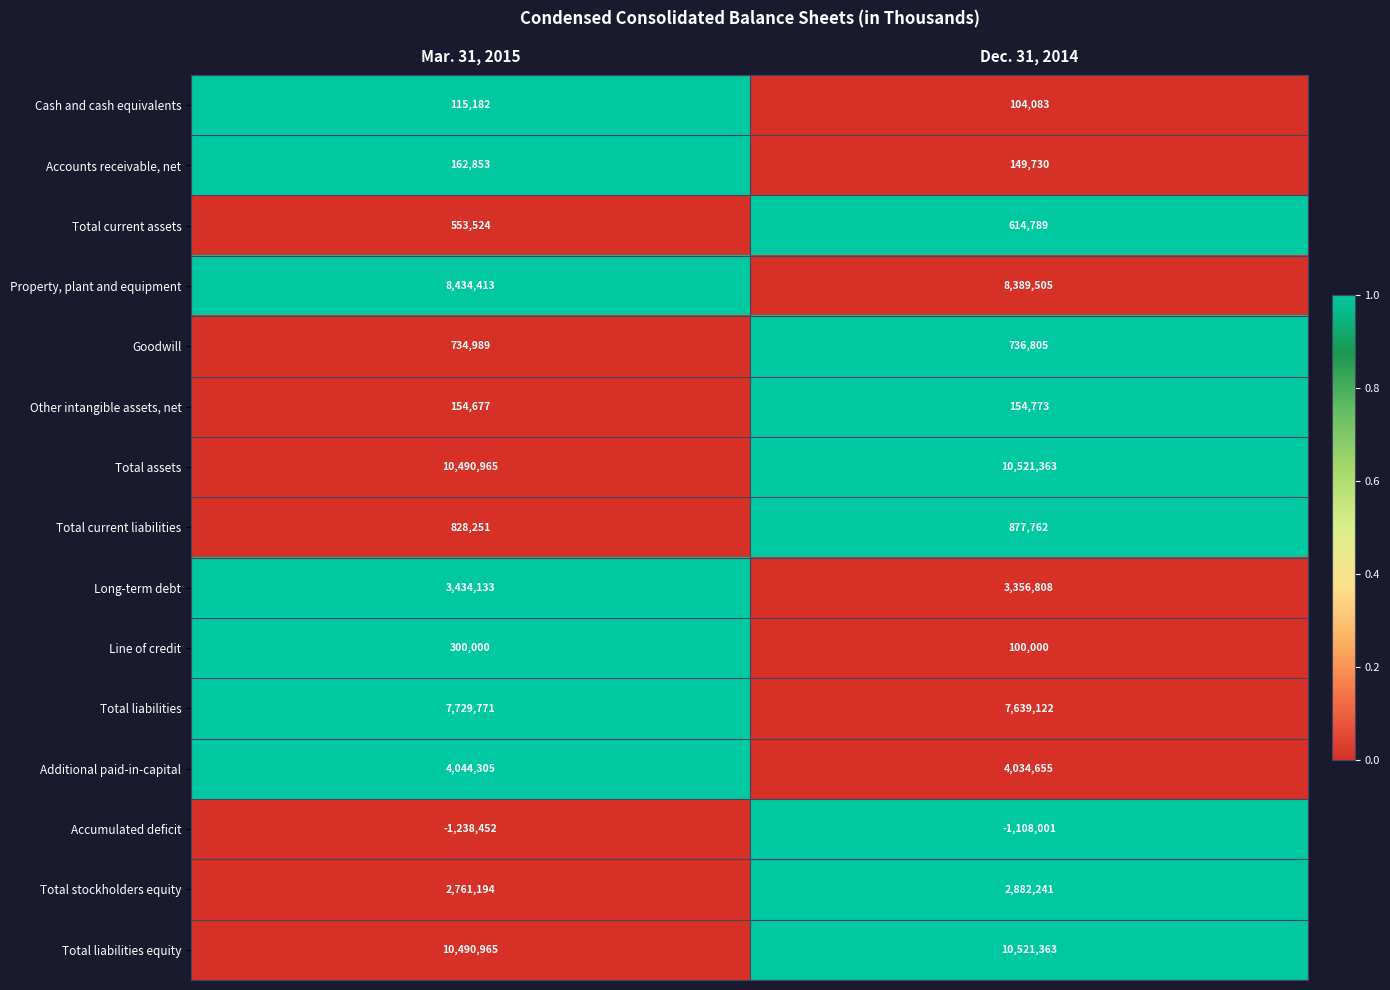

Between Mar. 31, 2015 and Dec. 31, 2014, which series saw the biggest shift?

Line of credit